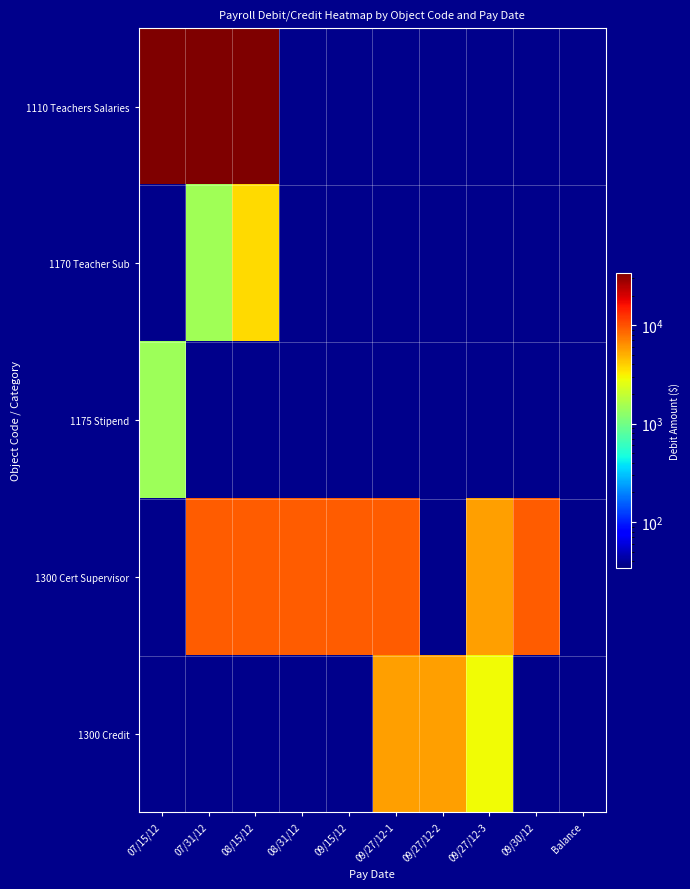

Which series changed the most between 09/27/12-1 and Balance?

1300 Cert Supervisor